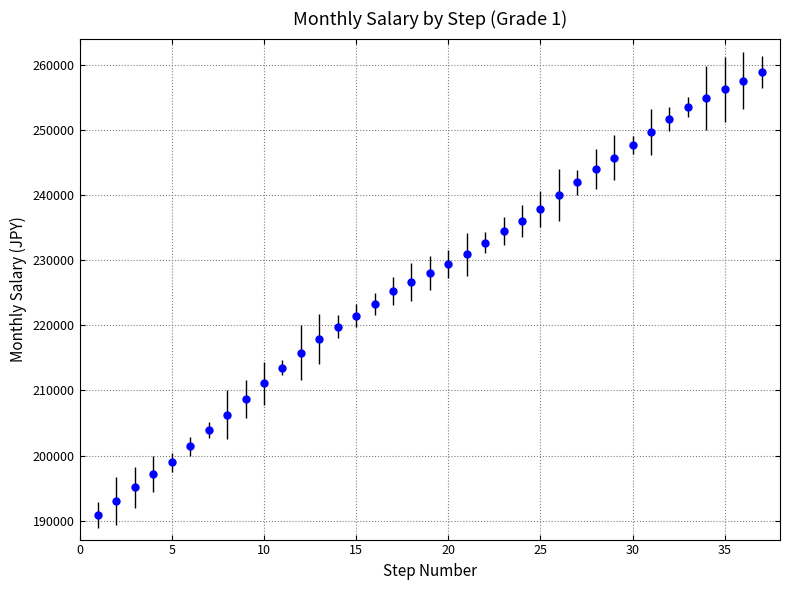

What is the value of the 11th point from the left?

213500